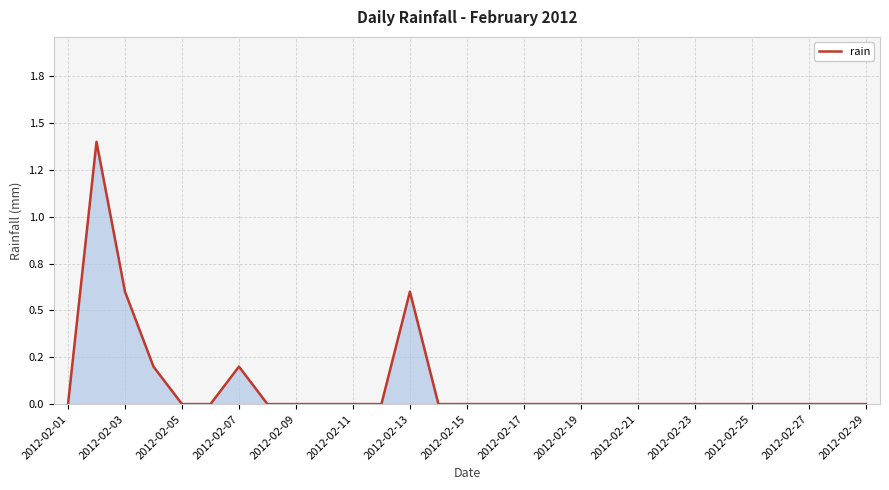

Is this an area chart (filled region under the line)?

Yes